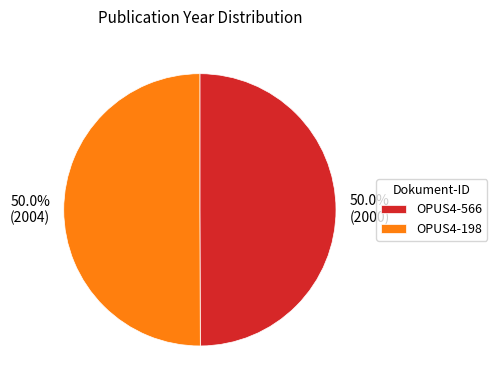

What is the ratio of the value at OPUS4-566 to the value at OPUS4-198?

1.0